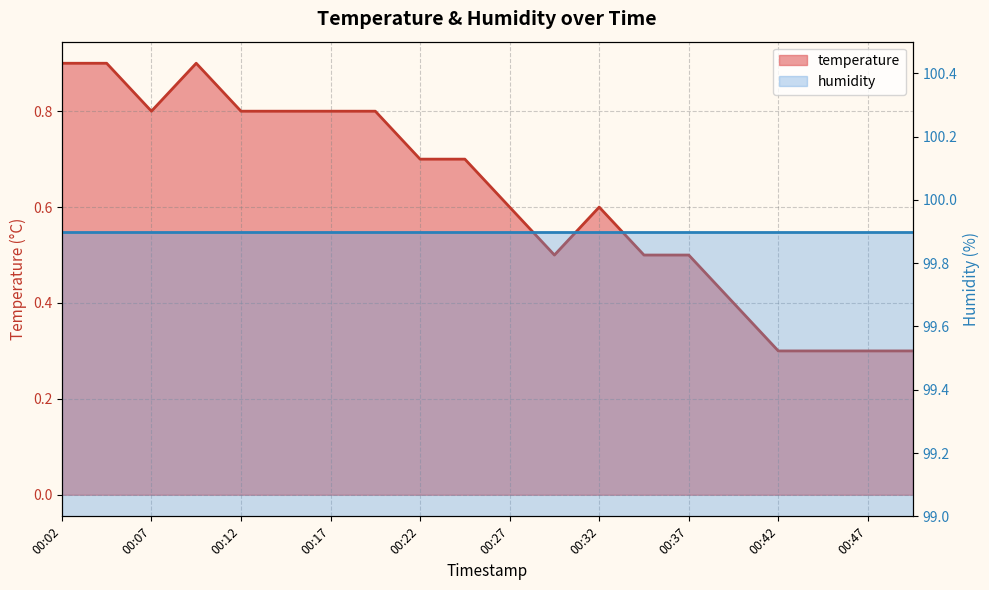

Where is the data nearest to the value 0?

00:42